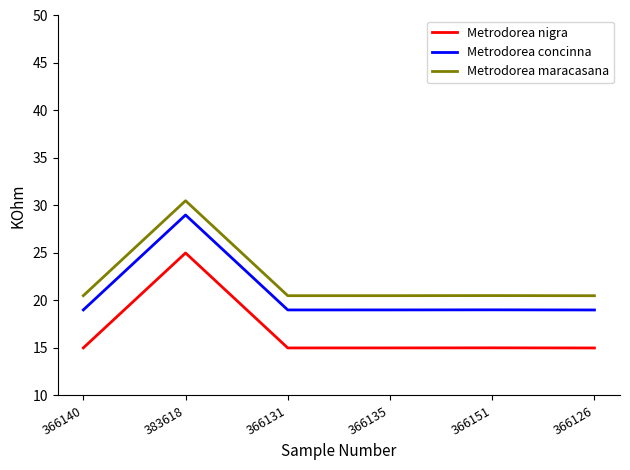

Is it true that Metrodorea nigra equals 26.4 at 366126?

False